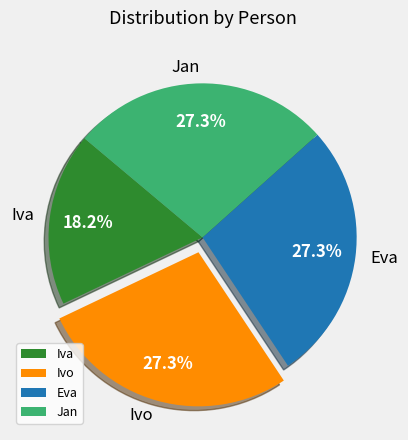

How many segments does this pie chart have?

4